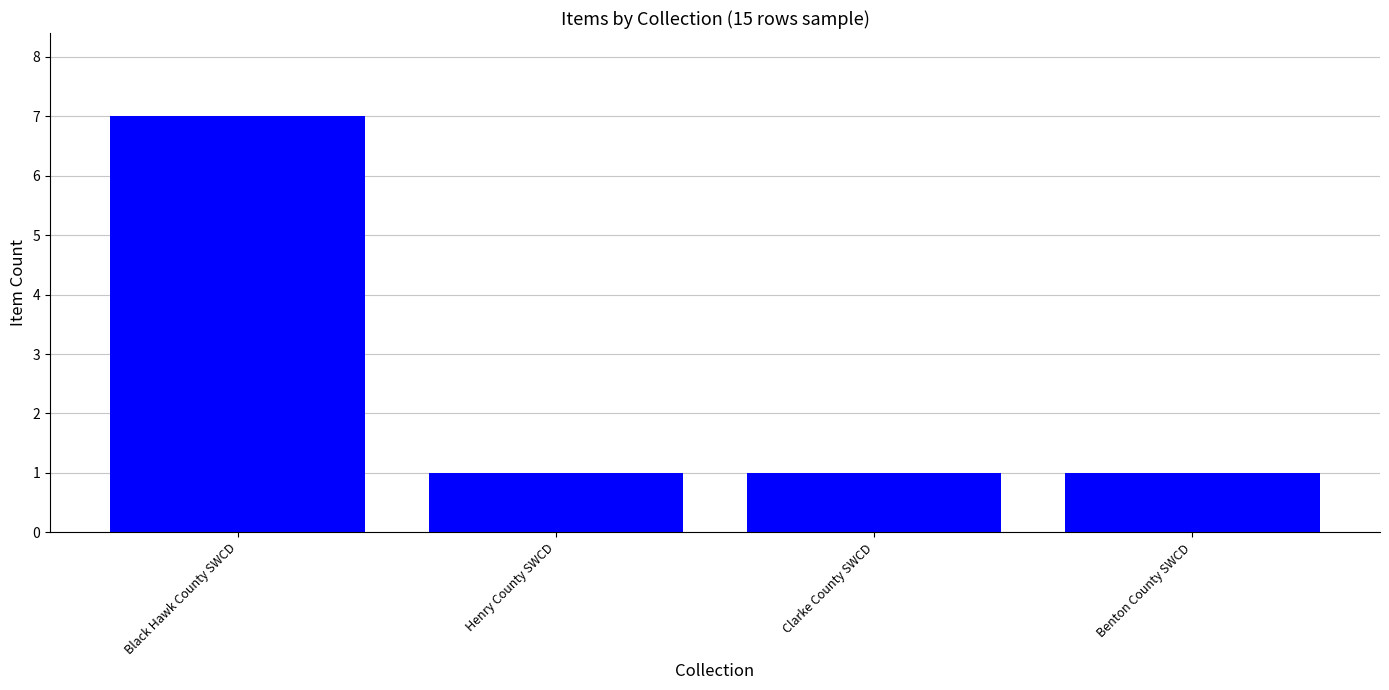

Are the bars horizontal?

No